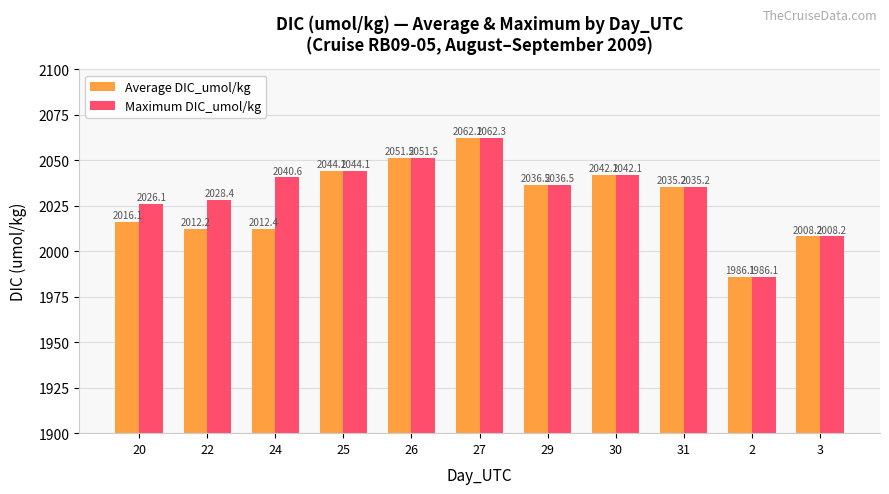

What is the label of the 2nd bar from the right?

2